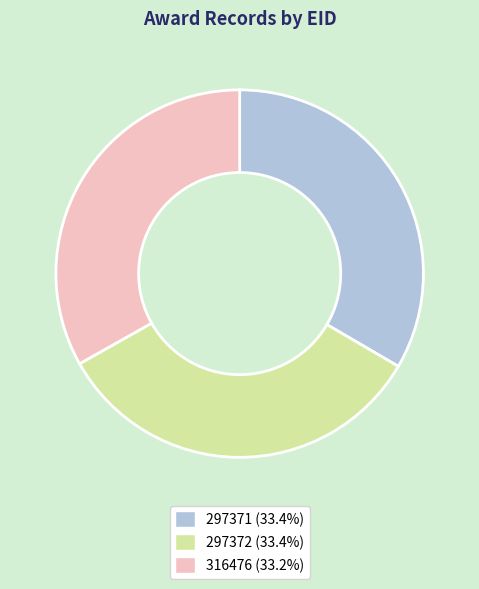

Is the sum of 316476 and 297371 greater than half?

Yes